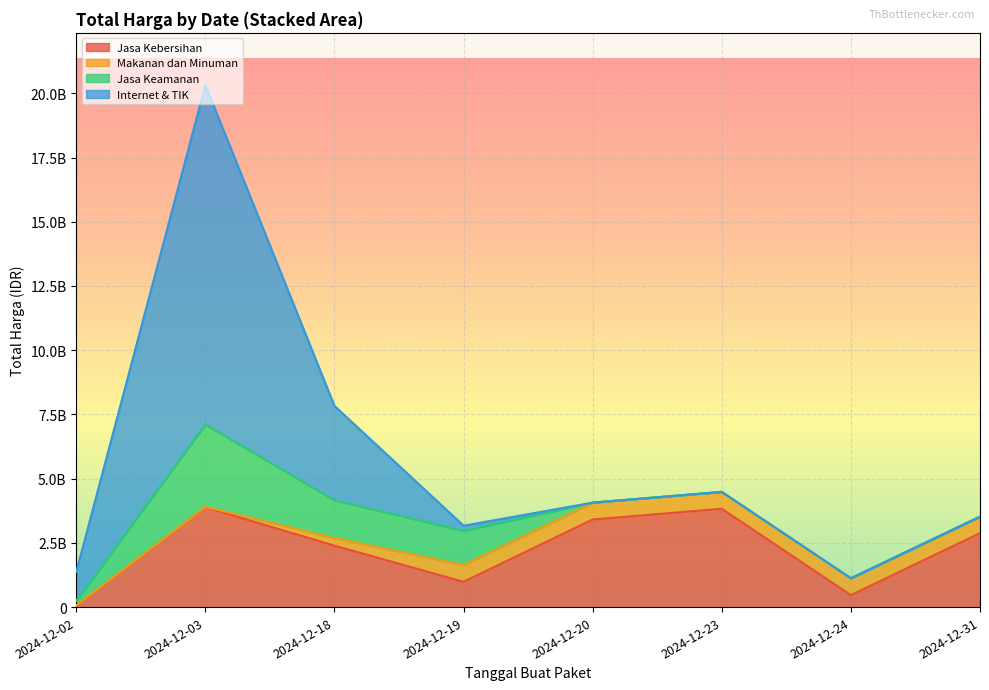

How many distinct data groups are displayed?

4